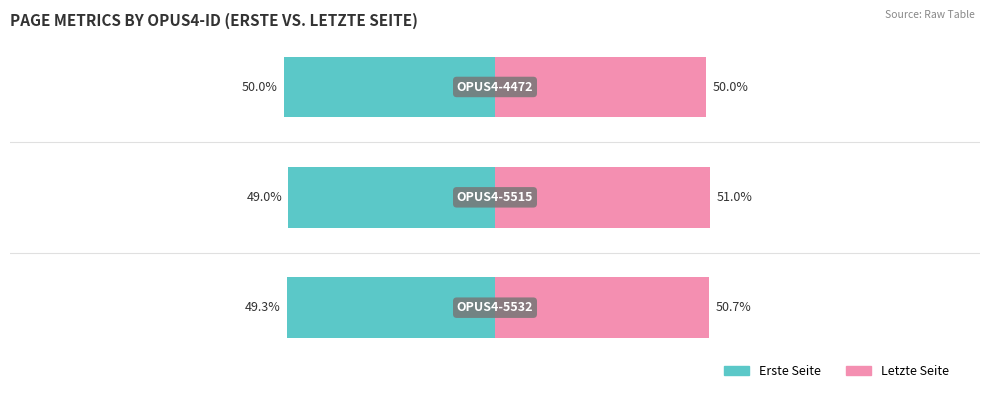

Which series has the largest range (max minus min)?

Erste Seite